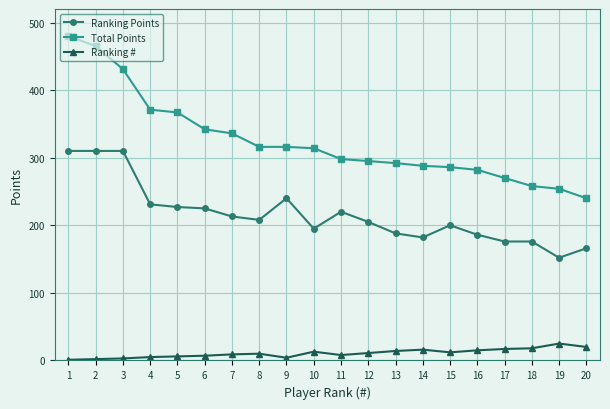

Rank the series by their maximum value, from lowest to highest.

Ranking #, Ranking Points, Total Points